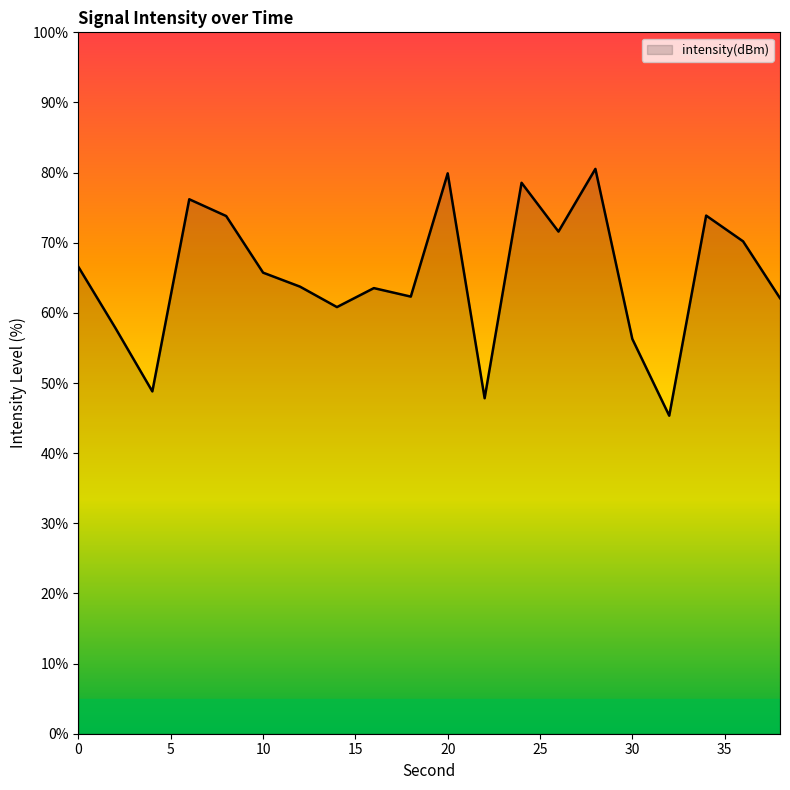

What is the maximum value shown in the chart?

80.5